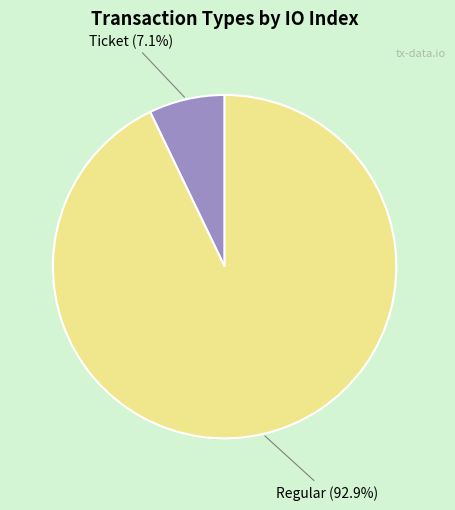

Rank the categories by value from highest to lowest.

Regular, Ticket